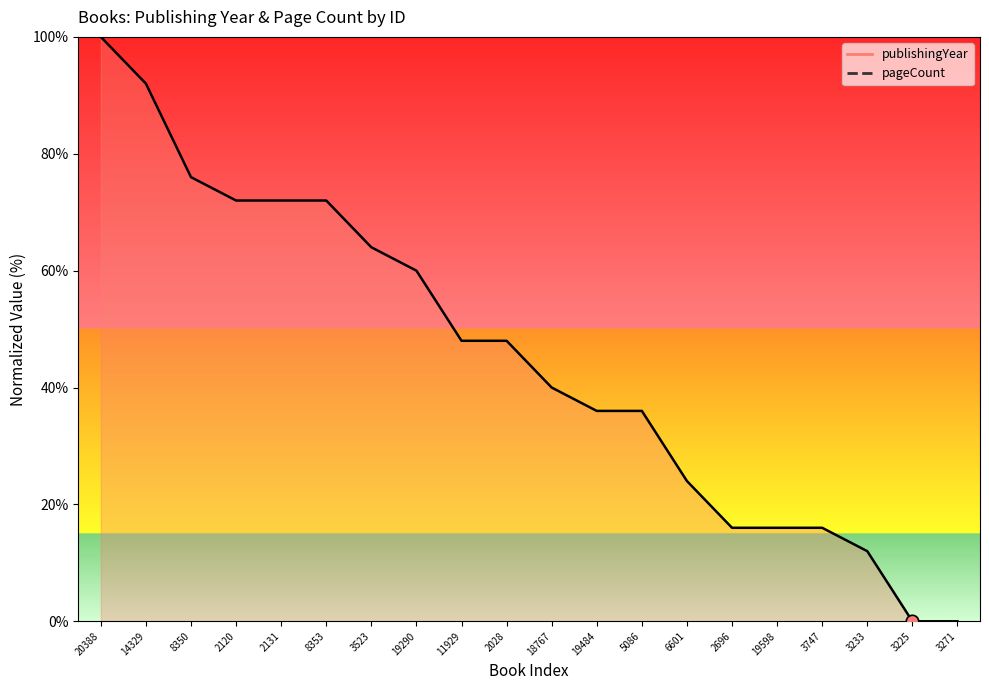

What is the change in value from 14329 to 19598?

-76